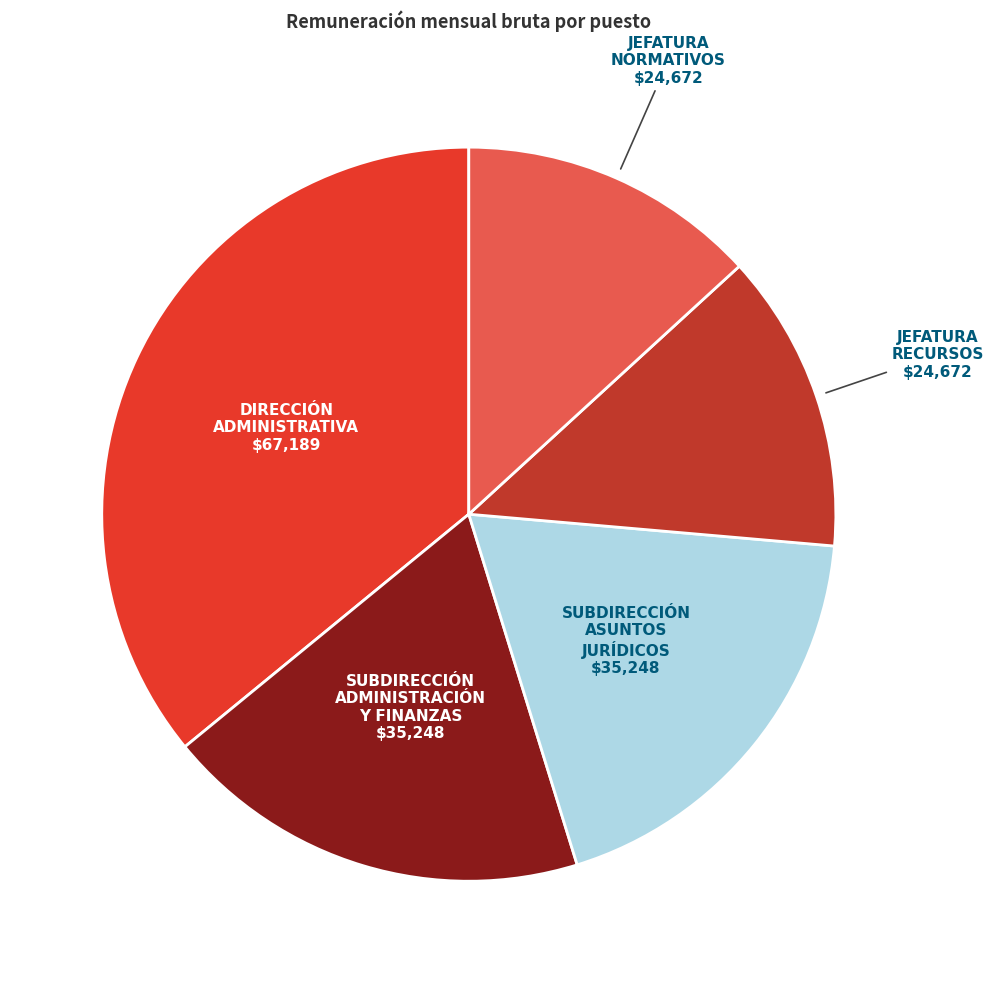

Does any single category account for the majority?

No